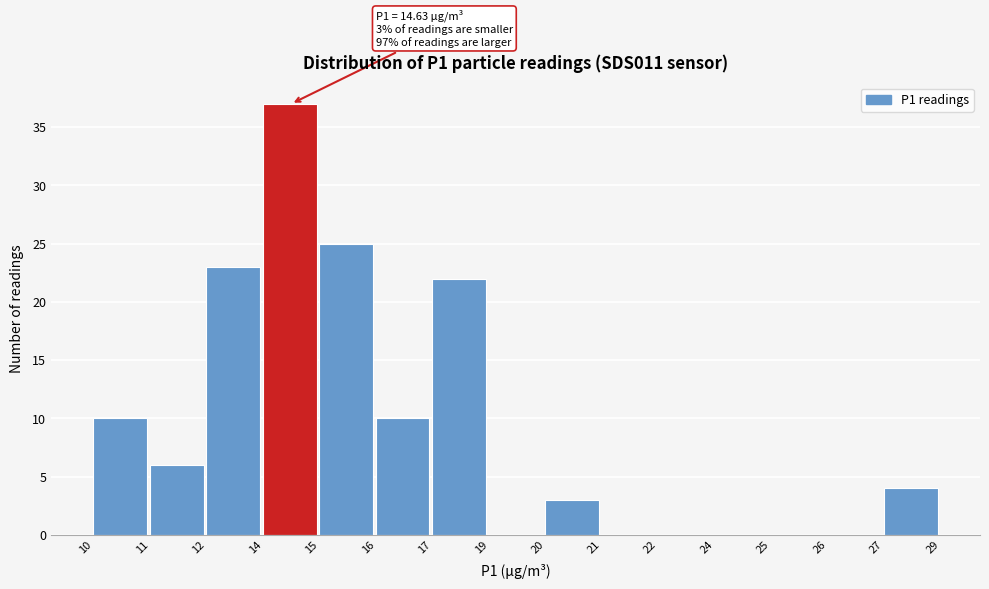

Reading left to right, transcribe all the data shown in this chart.

10=10	11=6	12=23	14=37	15=25	16=10	17=22	19=0	20=3	21=0	22=0	24=0	25=0	26=0	27=4